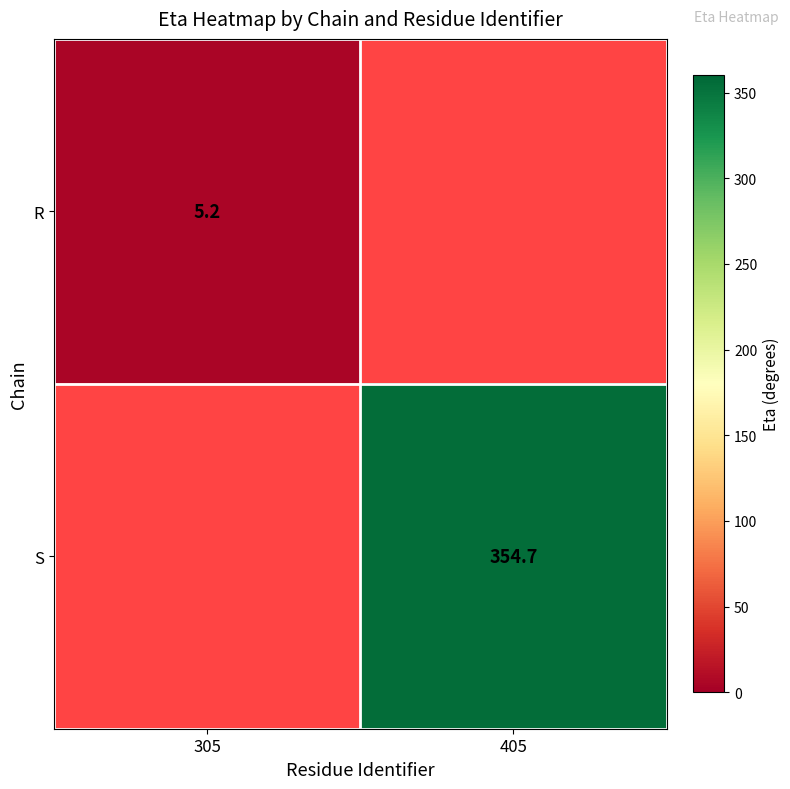

The R series shows 1.4 at 305. True or false?

False